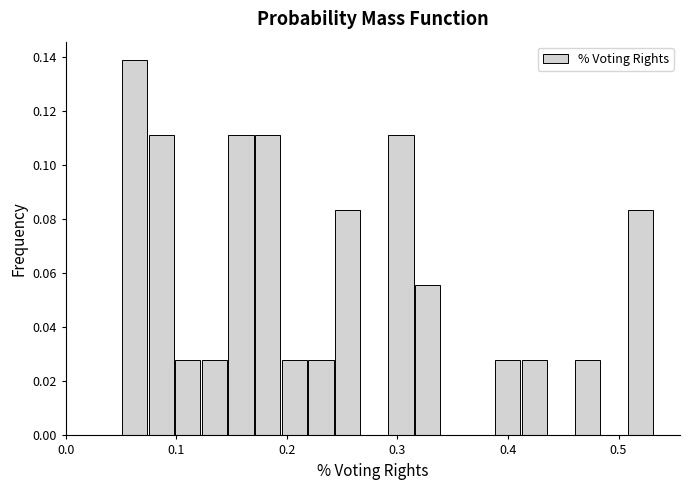

Around what value on the x-axis is the tallest bar? Give the approximate position of its centre, as read against the axis.

0.06